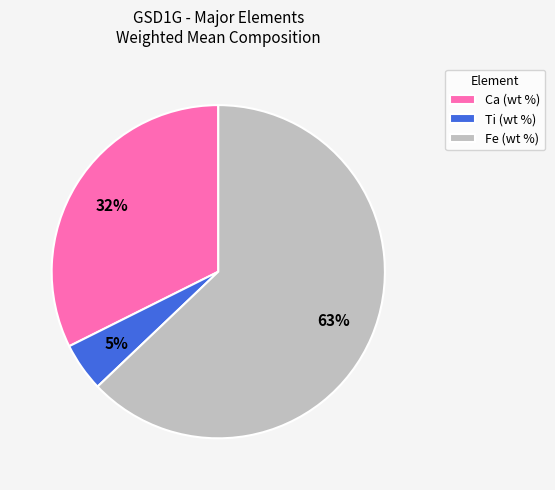

The Ca (wt %) slice represents 32% of the pie. True or false?

True